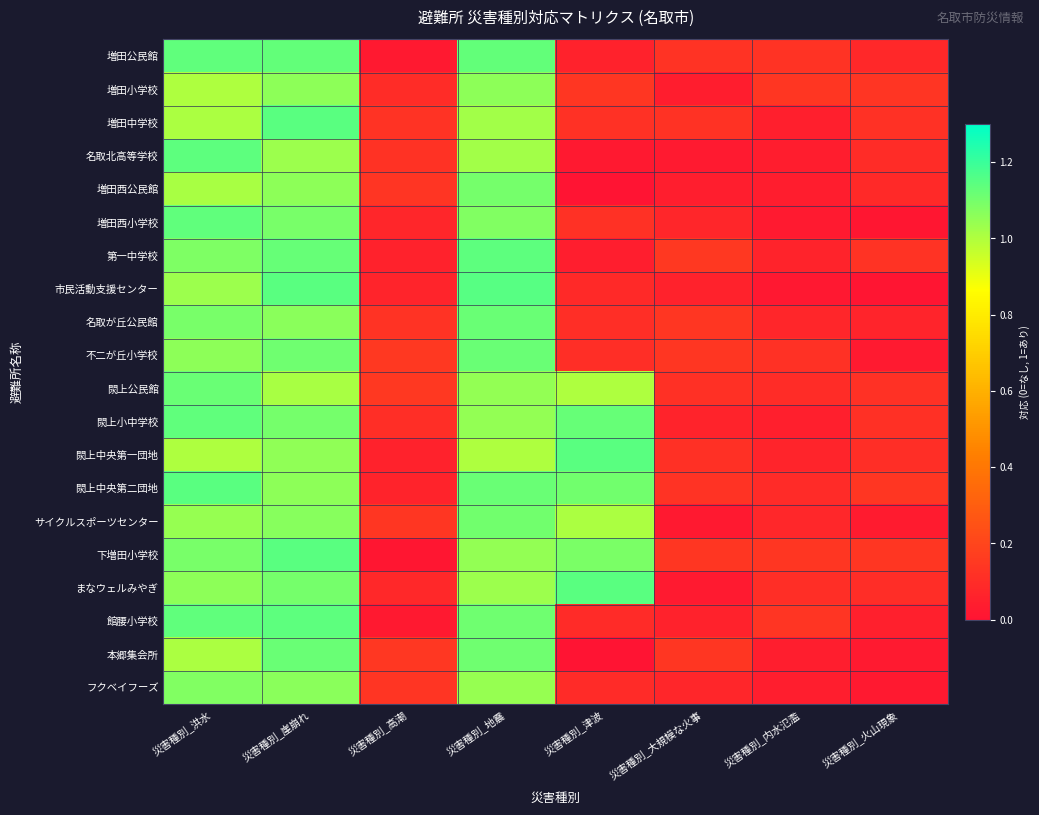

Which category has the lowest value across all series?

災害種別_津波